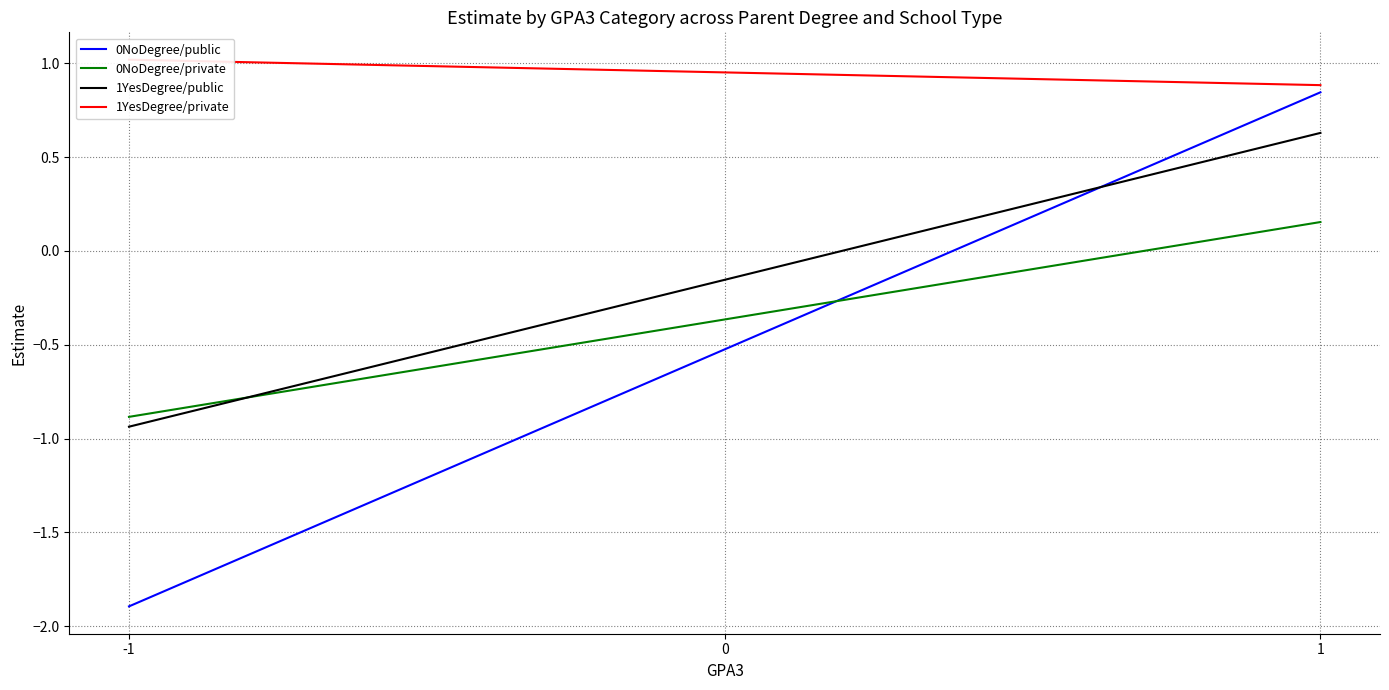

Between 0 and 1, which is larger?

1